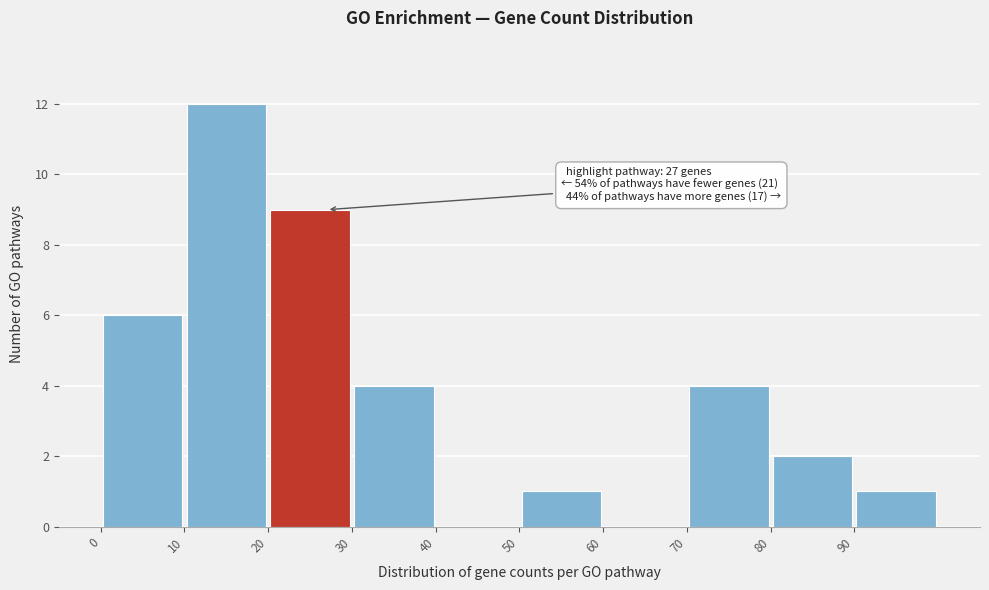

Over which range of the x-axis is the bar tallest?

10 to 20